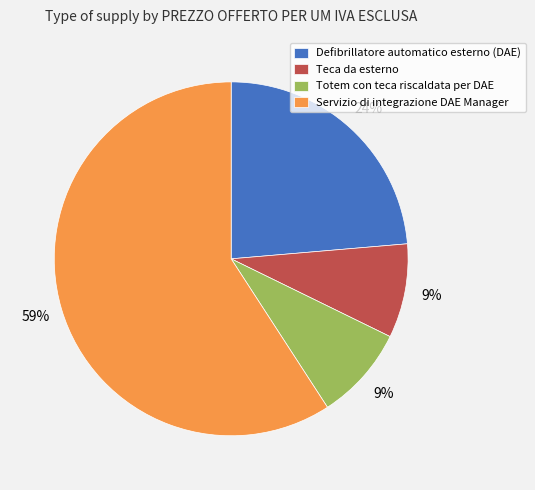

To the nearest percent, what portion does Defibrillatore automatico esterno (DAE) represent?

24%